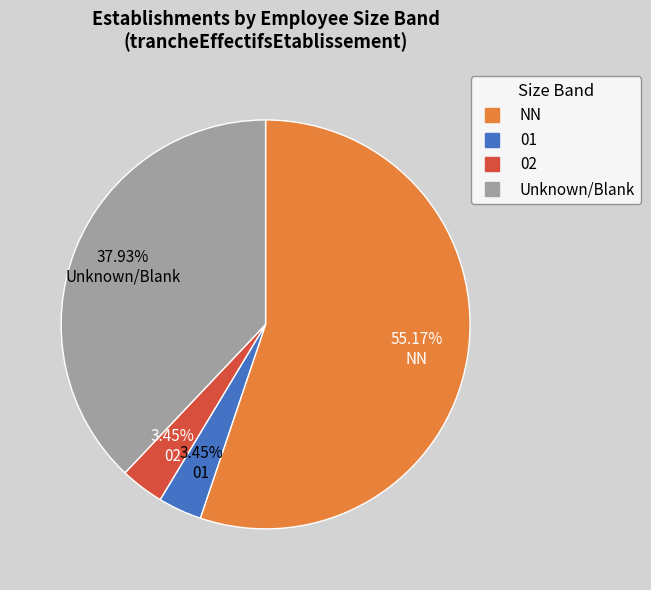

How many segments does this pie chart have?

4